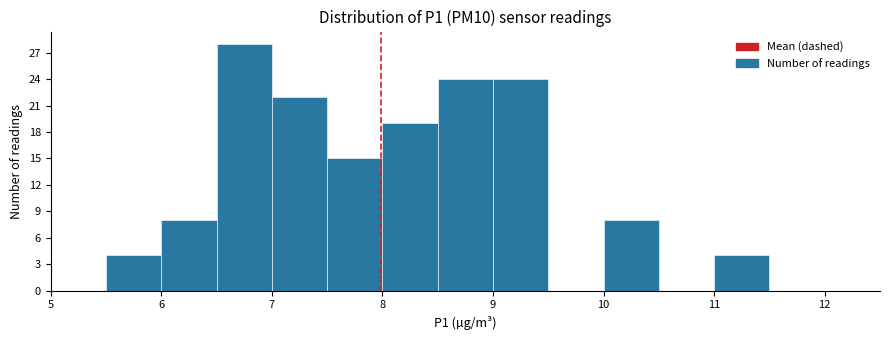

Reading left to right, transcribe this chart: for each bar, give the range it covers on the x-axis and its height. The values are not printed on the chart, so give them approximately, as read against the axis.

5.0 to 5.5: 0
5.5 to 6.0: 4
6.0 to 6.5: 8
6.5 to 7.0: 28
7.0 to 7.5: 22
7.5 to 8.0: 15
8.0 to 8.5: 19
8.5 to 9.0: 24
9.0 to 9.5: 24
9.5 to 10.0: 0
10.0 to 10.5: 8
10.5 to 11.0: 0
11.0 to 11.5: 4
11.5 to 12.0: 0
12.0 to 12.5: 0